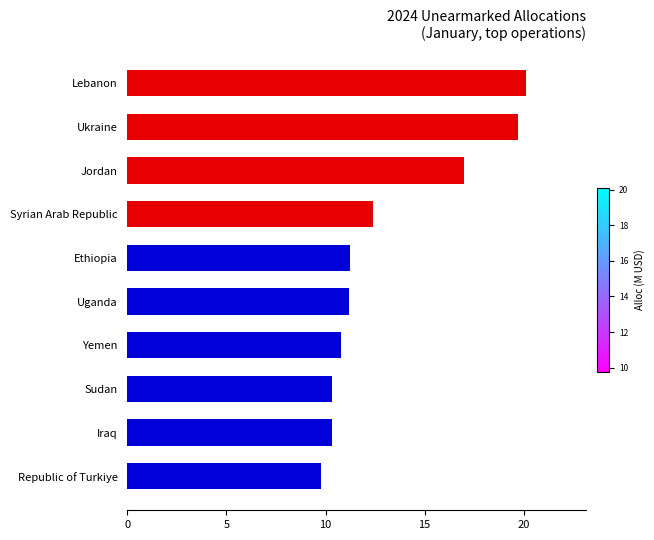

What is the change in value from Iraq to Ethiopia?

+0.9